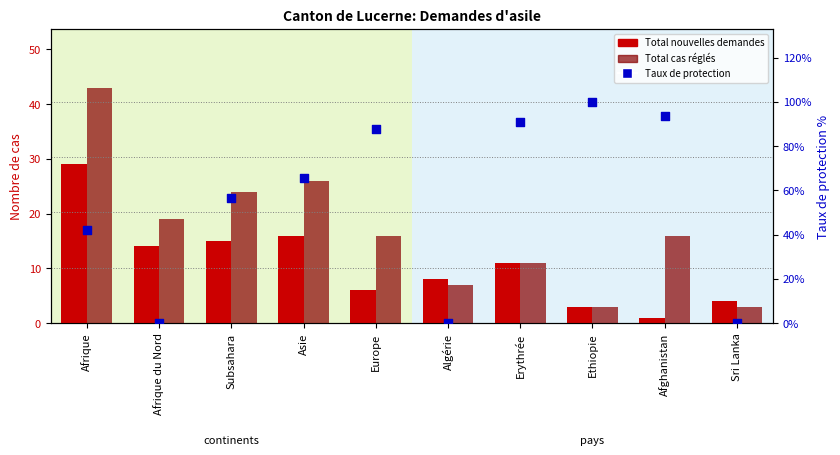

At which category is the sum across all series the highest?

Afrique